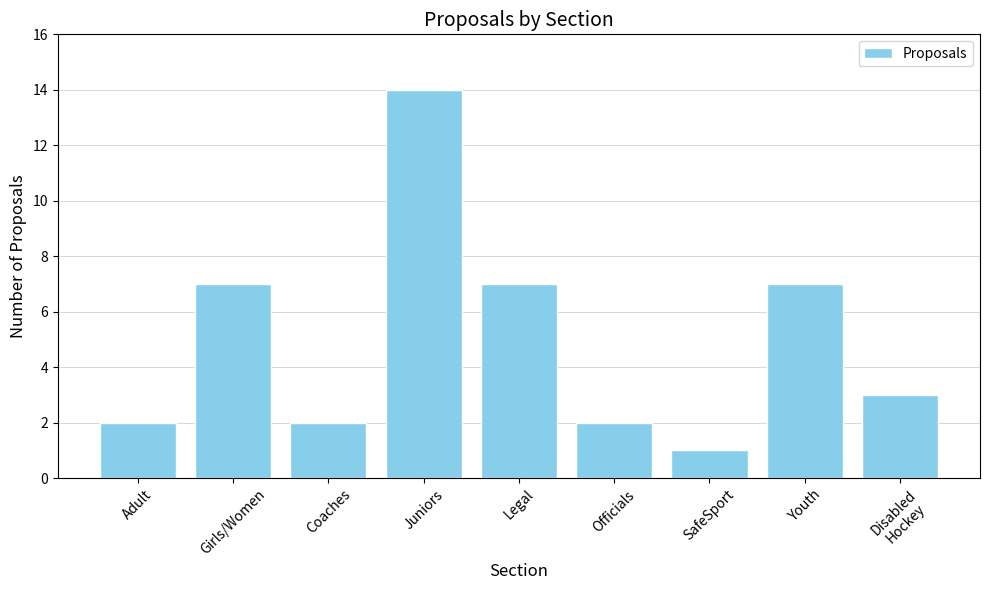

True or false: the data shows 1 at Coaches.

False